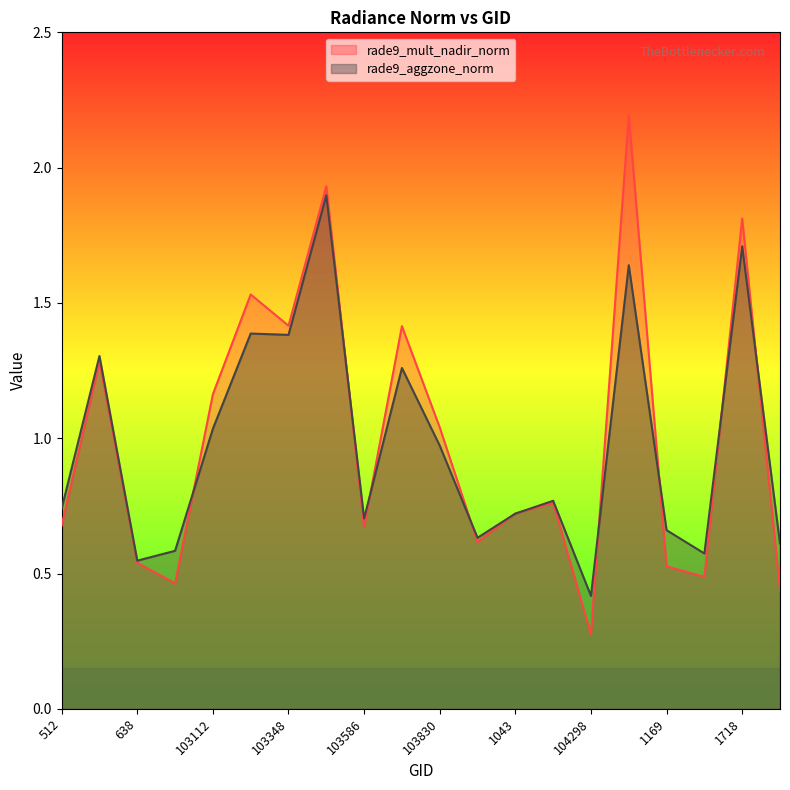

After their last crossing, which series has the higher values: rade9_aggzone_norm or rade9_mult_nadir_norm?

rade9_aggzone_norm